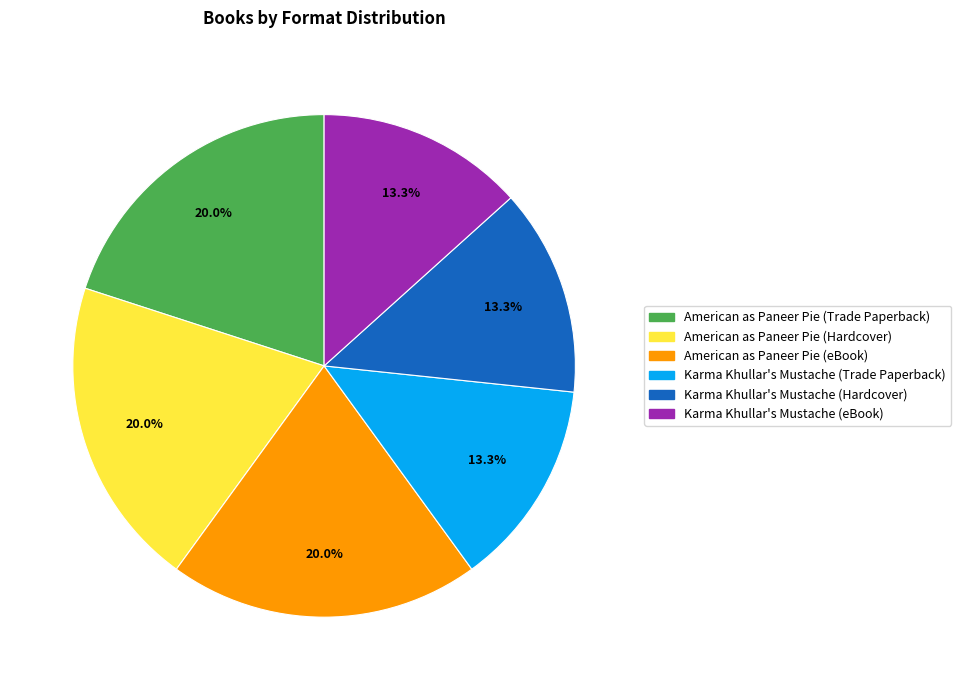

How many segments does this pie chart have?

6